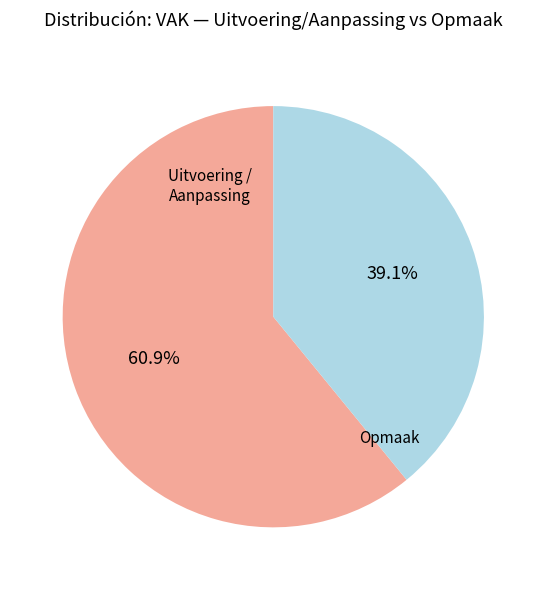

Does any single category account for the majority?

Yes